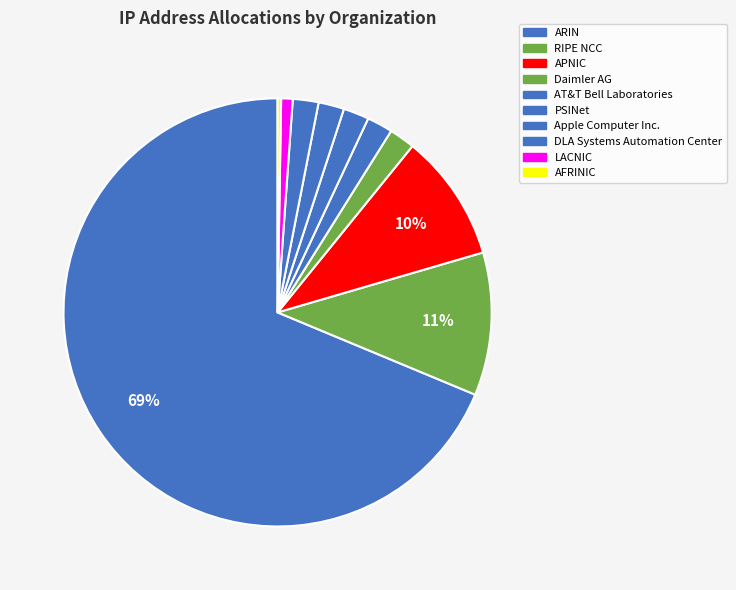

To the nearest percent, what percentage of the pie is ARIN?

69%